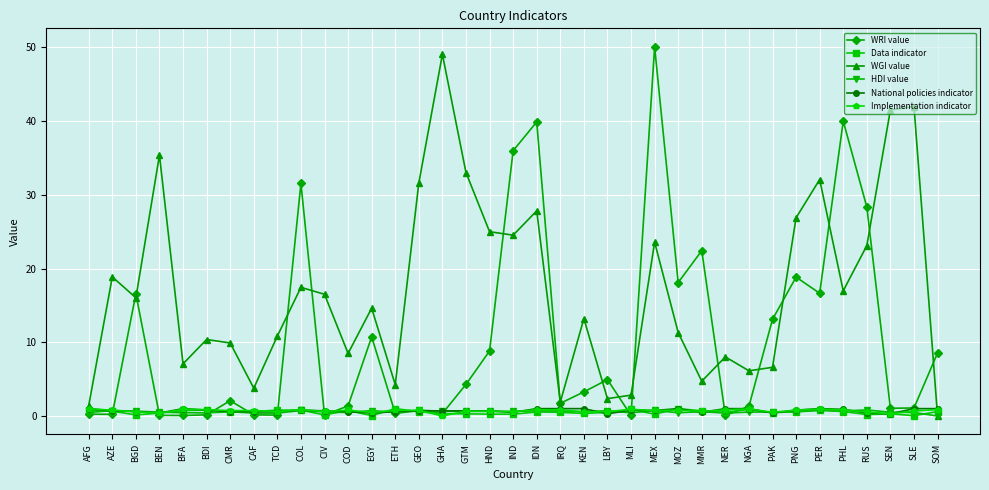

How many interior local peaks does the WGI value series have?

12